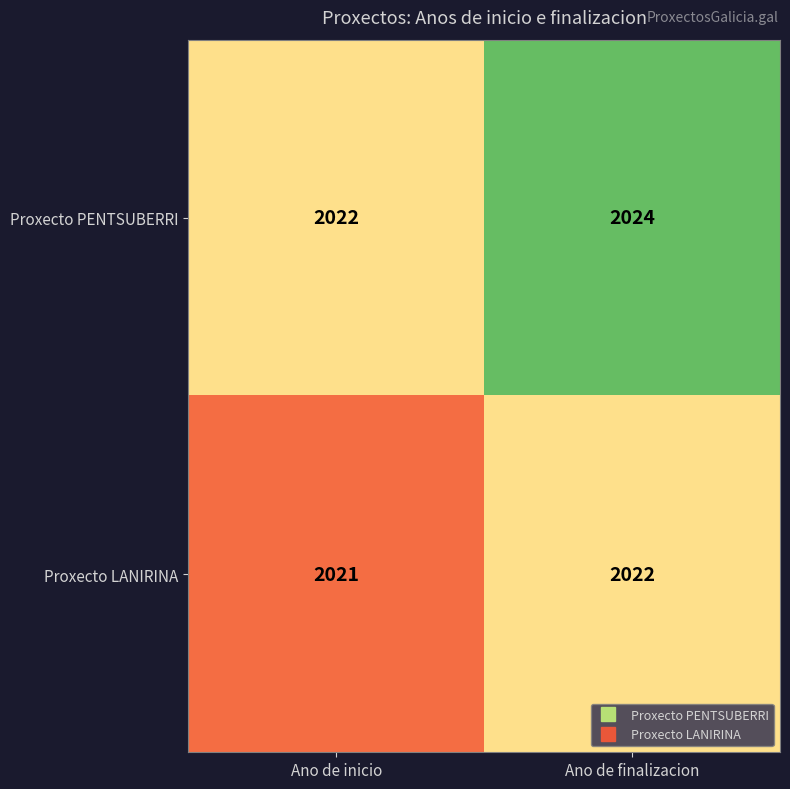

At which label does Proxecto LANIRINA reach its minimum?

Ano de inicio